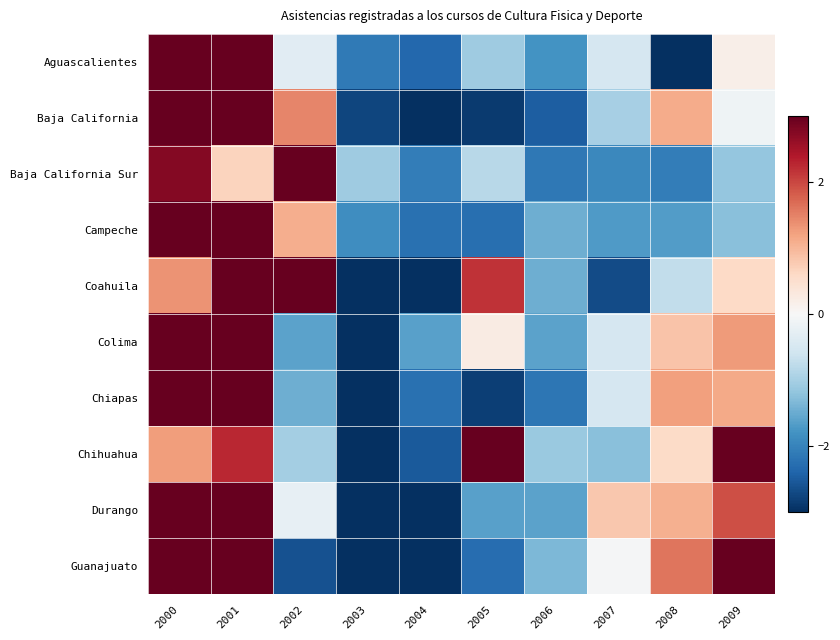

Between 2002 and 2003, which is larger?

2002